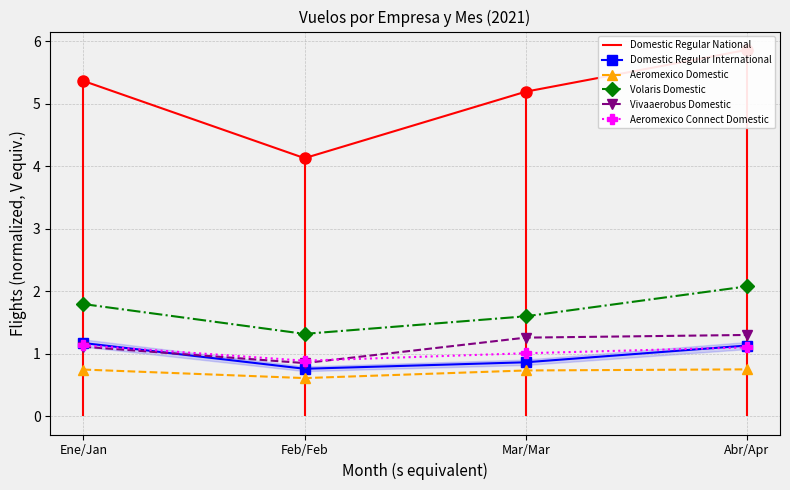

At which category does Volaris Domestic reach its first local valley?

Feb/Feb